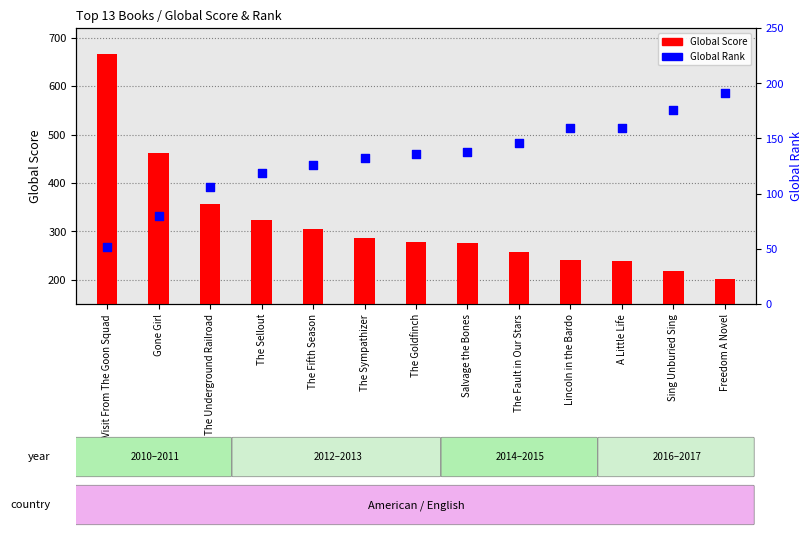

What are all the series names shown in the legend?

Global Score, Global Rank